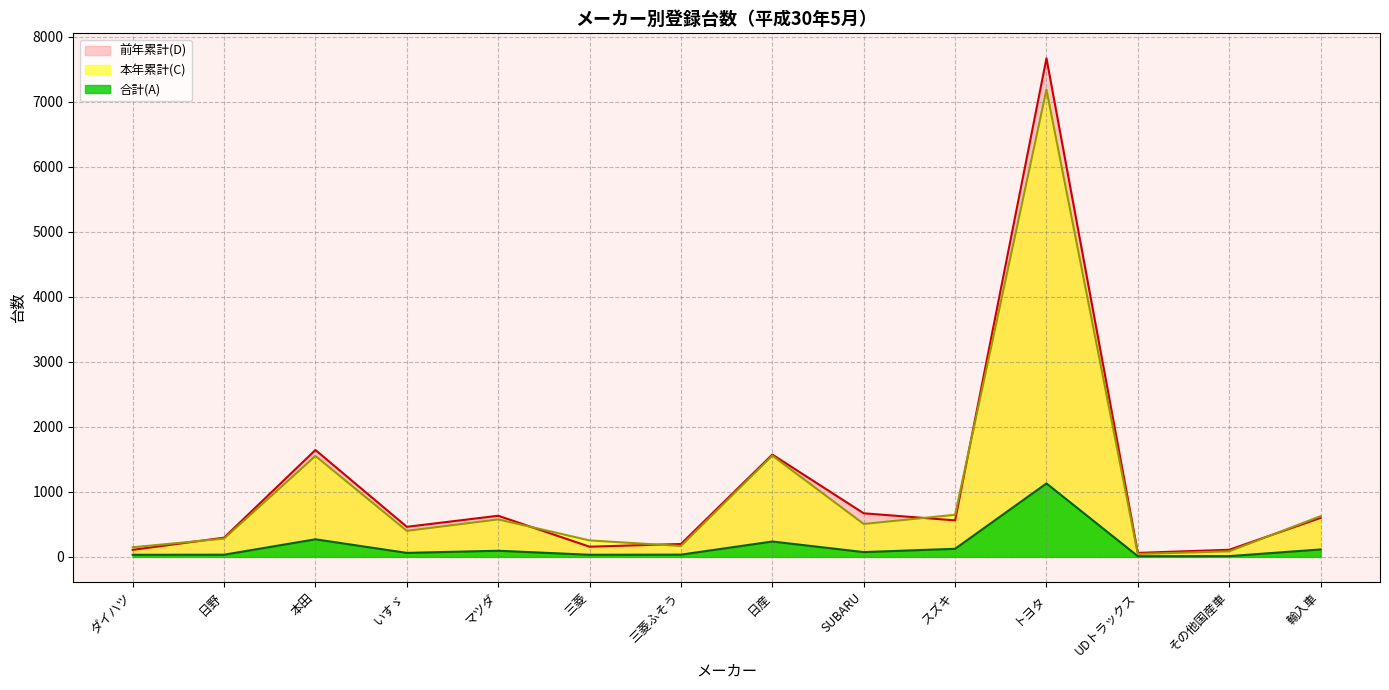

What is the total value across all series at 本田?

3465